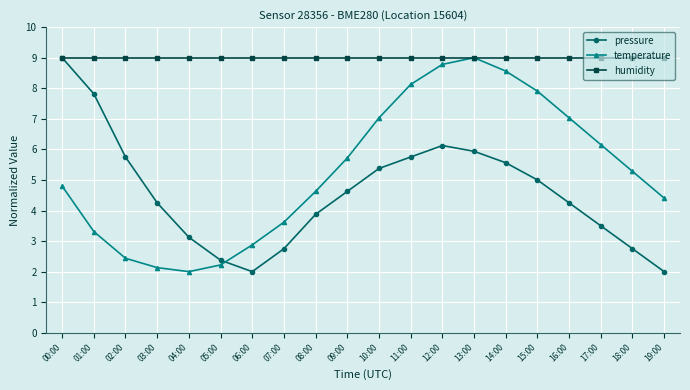

Where does the temperature series first go above 5?

09:00